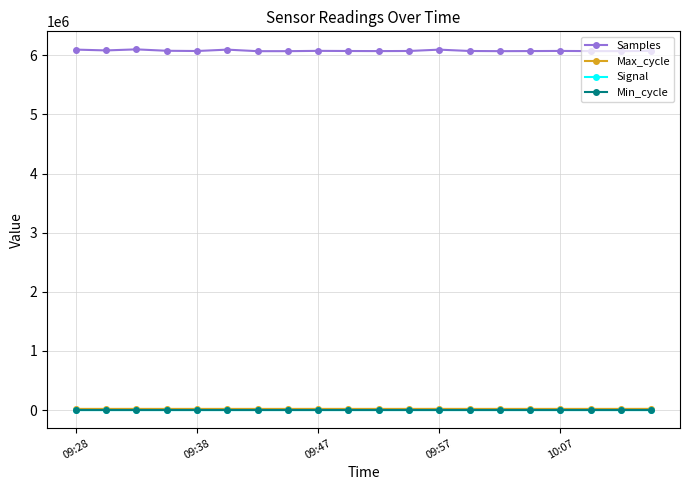

At how many categories does at least one series exceed 2311706?

20